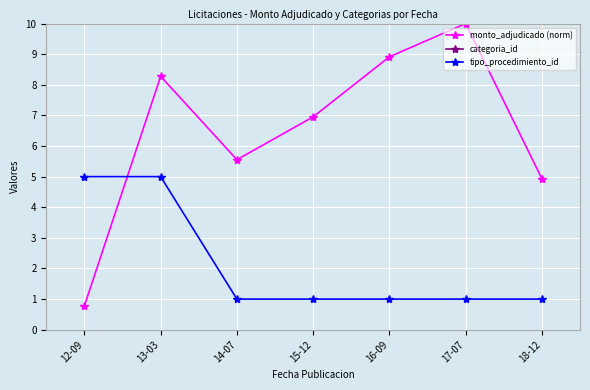

Which has a higher value, 17-07 or 18-12?

17-07